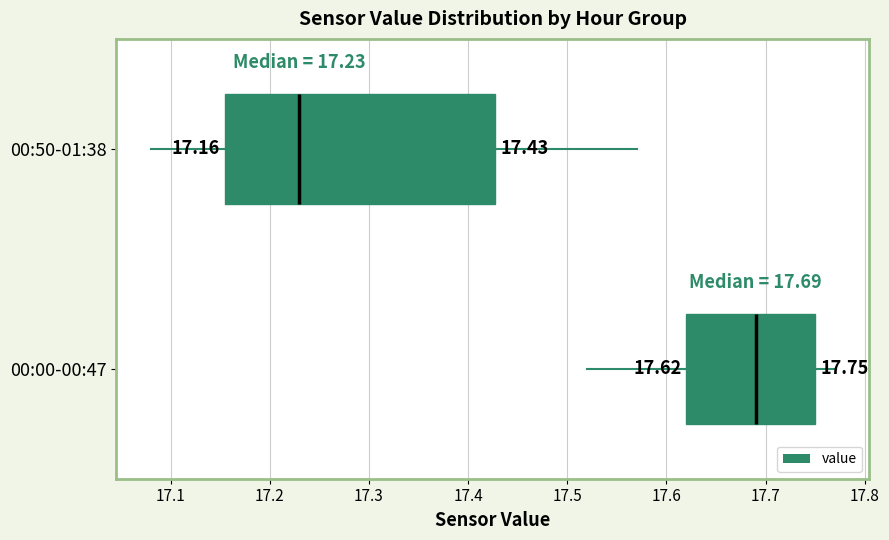

Which box has the furthest to the right median line?

00:00-00:47